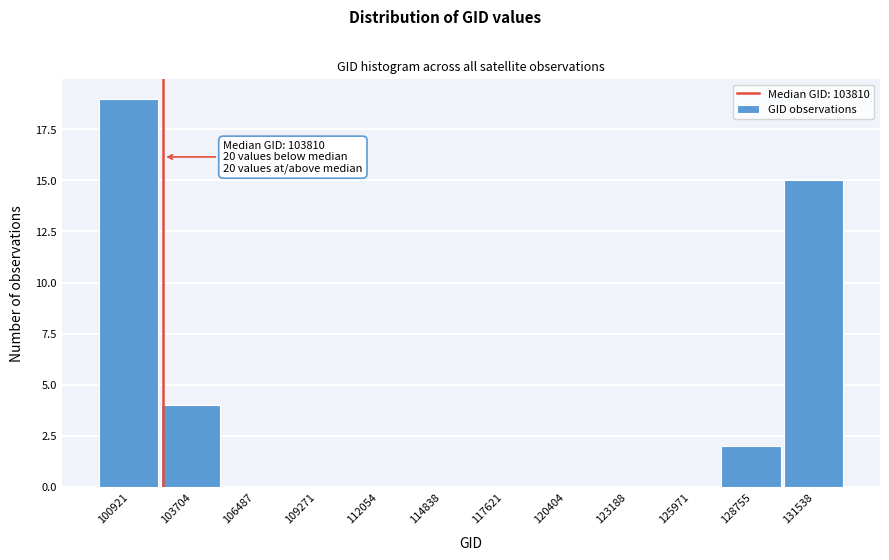

Reading left to right, list all the values displayed in this chart.

100921=19	103704=4	106487=0	109271=0	112054=0	114838=0	117621=0	120404=0	123188=0	125971=0	128755=2	131538=15